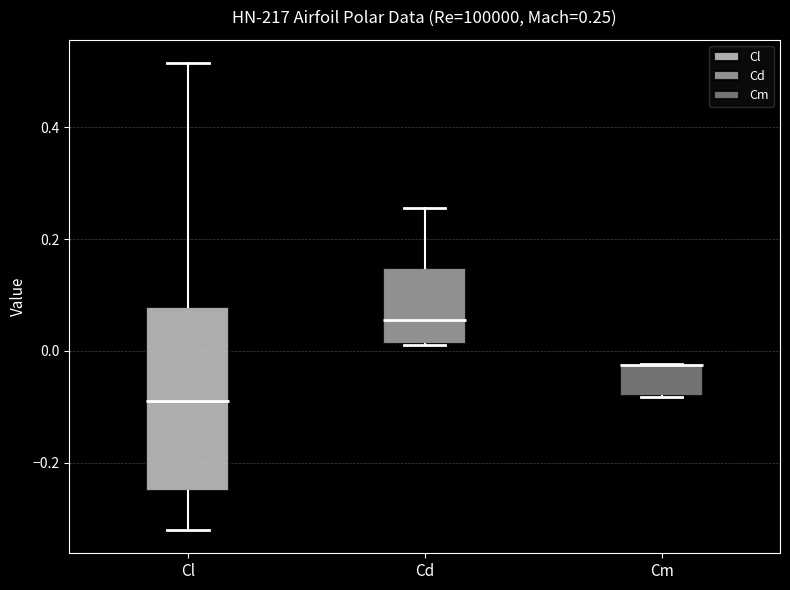

Comparing the boxes themselves (not the whiskers), which one is the tallest?

Cl